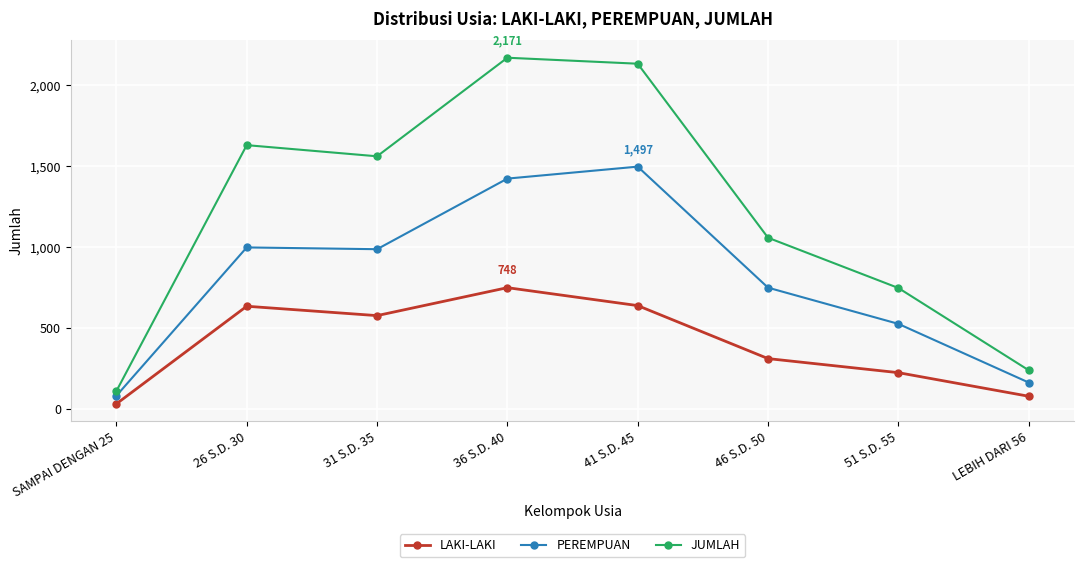

What is the sum of all JUMLAH values?

9644